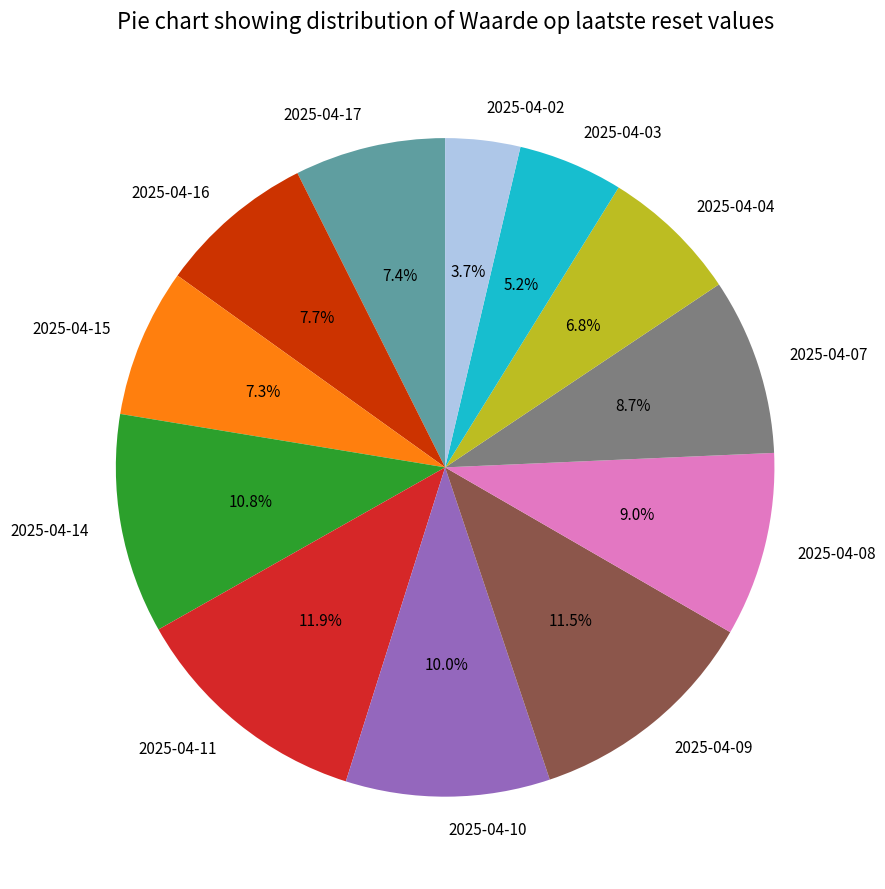

Which category has the smallest portion of the pie?

2025-04-02